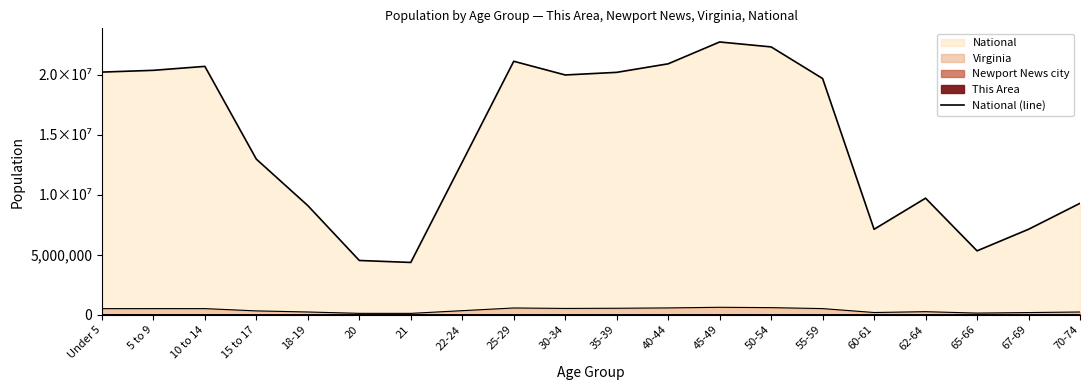

Which category has the lowest value across all series?

21